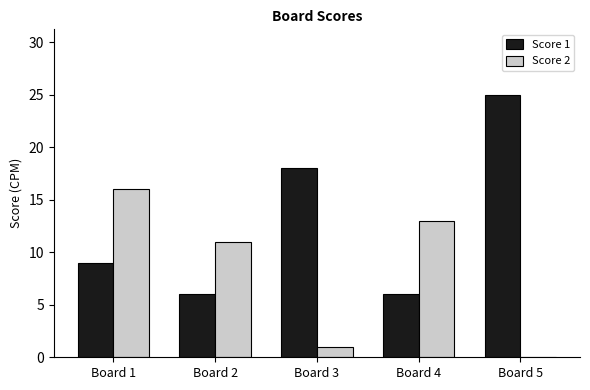

The value of Score 2 at Board 1 is 16. True or false?

True